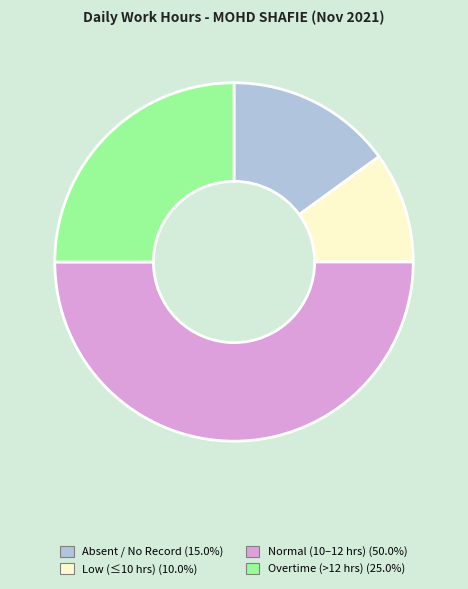

Is Absent / No Record (15.0%) the majority of the pie?

No